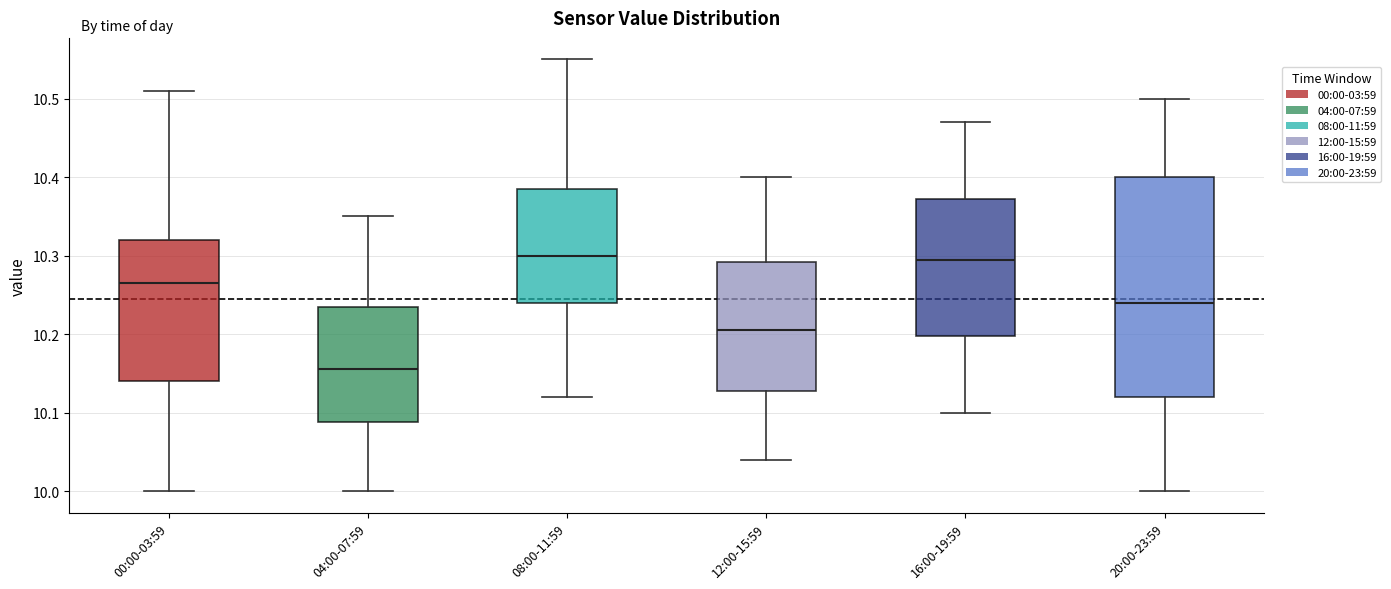

Comparing the boxes themselves (not the whiskers), which one is the tallest?

20:00-23:59